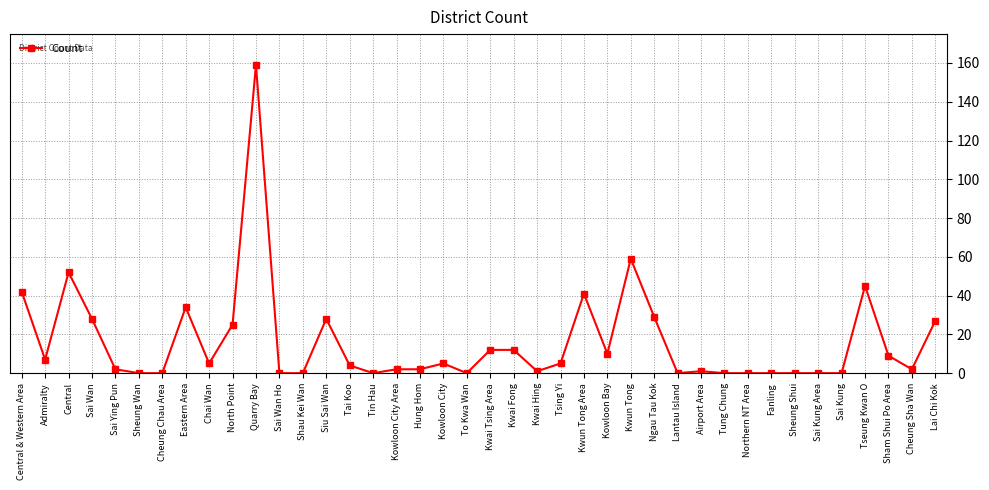

Reading left to right, list all the values displayed in this chart.

Central & Western Area=42	Admiralty=7	Central=52	Sai Wan=28	Sai Ying Pun=2	Sheung Wan=0	Cheung Chau Area=0	Eastern Area=34	Chai Wan=5	North Point=25	Quarry Bay=159	Sai Wan Ho=0	Shau Kei Wan=0	Siu Sai Wan=28	Tai Koo=4	Tin Hau=0	Kowloon City Area=2	Hung Hom=2	Kowloon City=5	To Kwa Wan=0	Kwai Tsing Area=12	Kwai Fong=12	Kwai Hing=1	Tsing Yi=5	Kwun Tong Area=41	Kowloon Bay=10	Kwun Tong=59	Ngau Tau Kok=29	Lantau Island=0	Airport Area=1	Tung Chung=0	Northern NT Area=0	Fanling=0	Sheung Shui=0	Sai Kung Area=0	Sai Kung=0	Tseung Kwan O=45	Sham Shui Po Area=9	Cheung Sha Wan=2	Lai Chi Kok=27